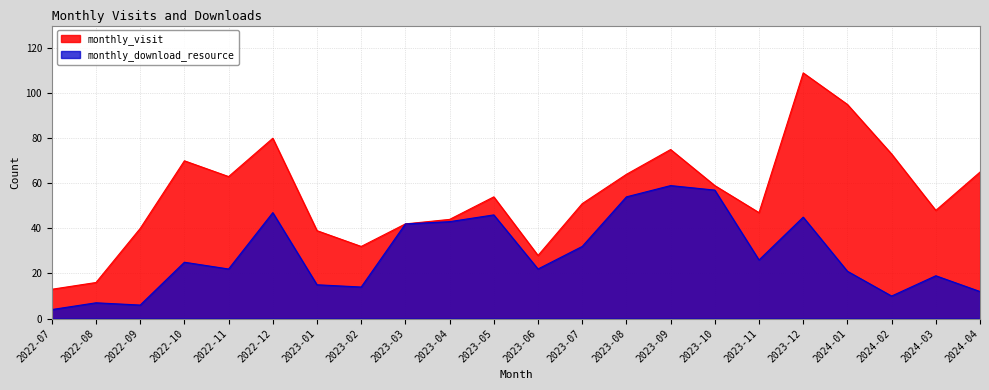

Is it true that monthly_download_resource equals 46 at 2023-05?

True